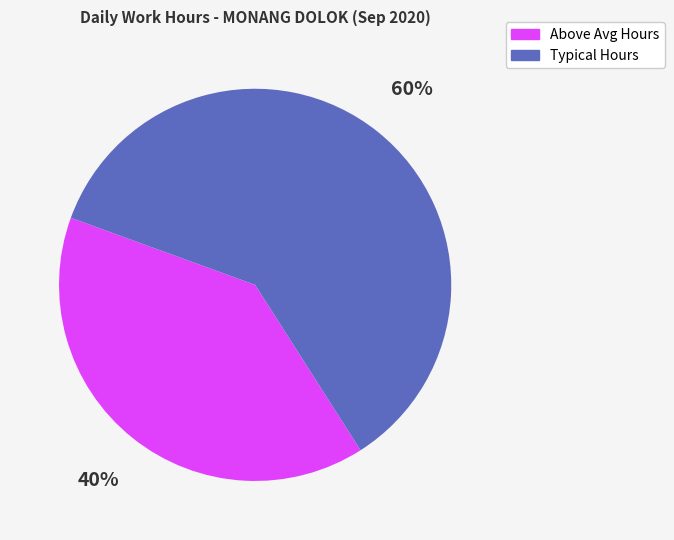

To the nearest percent, what is the average slice percentage?

50%